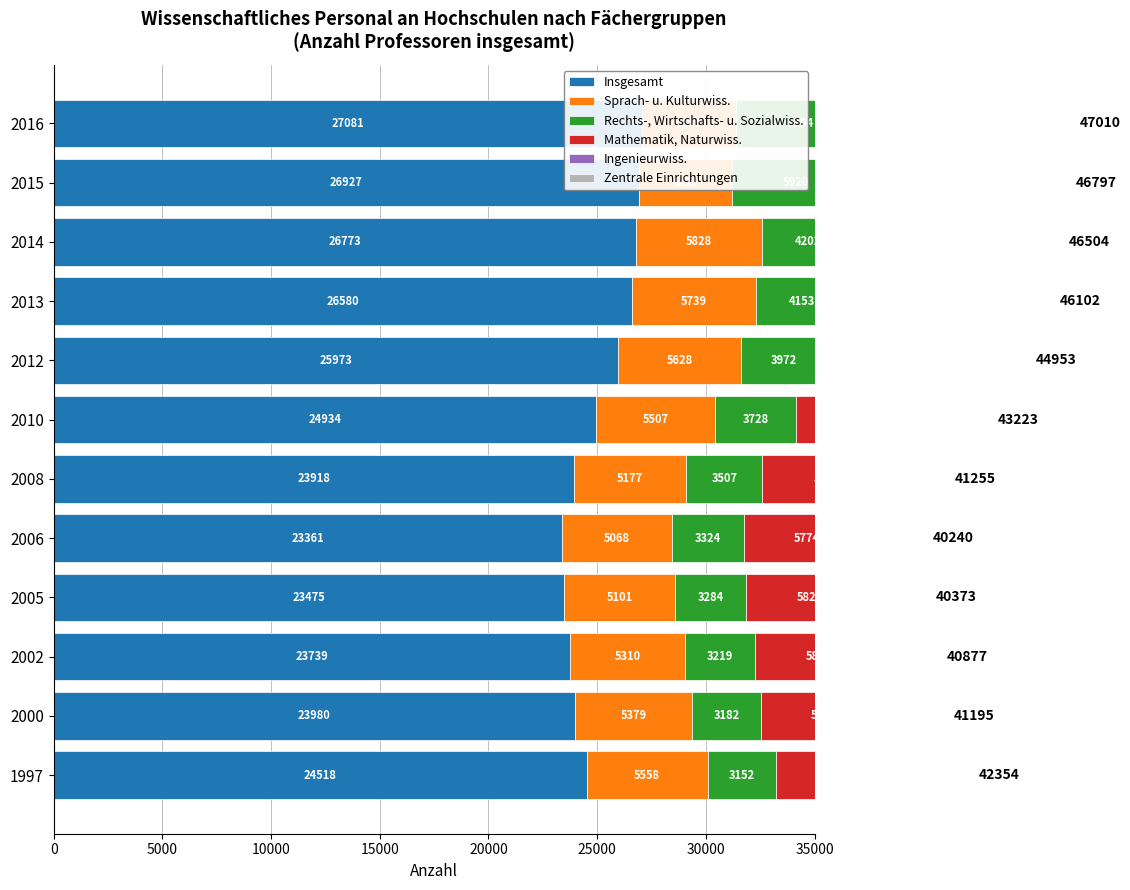

What is the difference between the maximum and minimum values in the Sprach- u. Kulturwiss. series?

1576